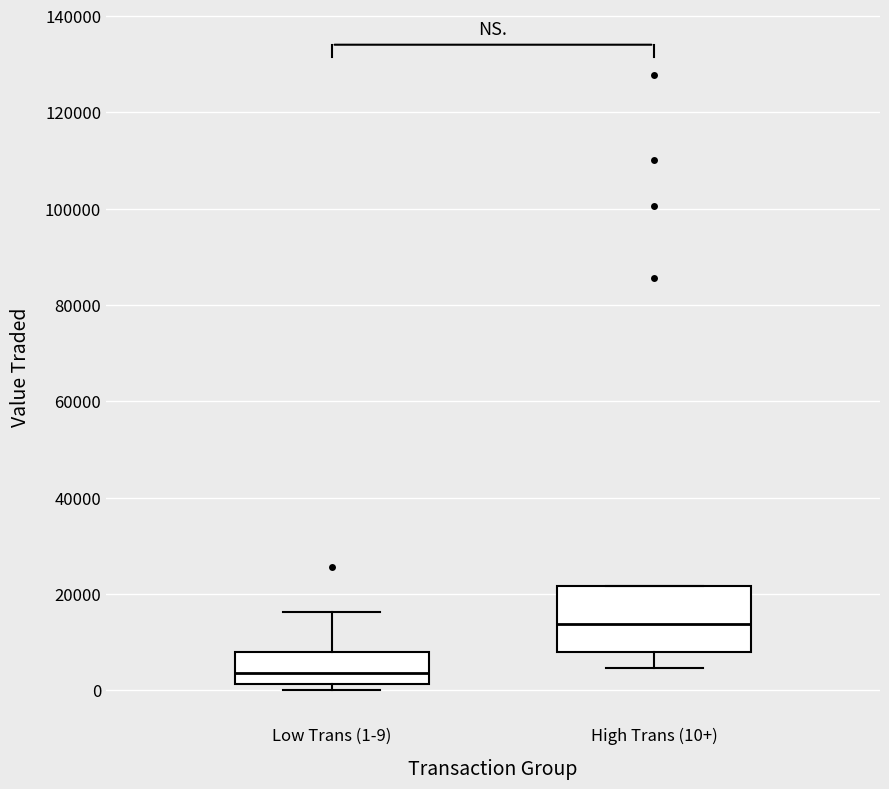

Reading left to right, transcribe this box plot: for each box, give where its median line is, the range the box spans, and where its two whiskers end, as read against the y-axis. The values are not printed on the chart, so give them approximately, as read against the axis.

Low Trans (1-9): median 4000, box 2000 to 8000, whiskers 0 to 16000
High Trans (10+): median 14000, box 8000 to 22000, whiskers 4000 to 22000